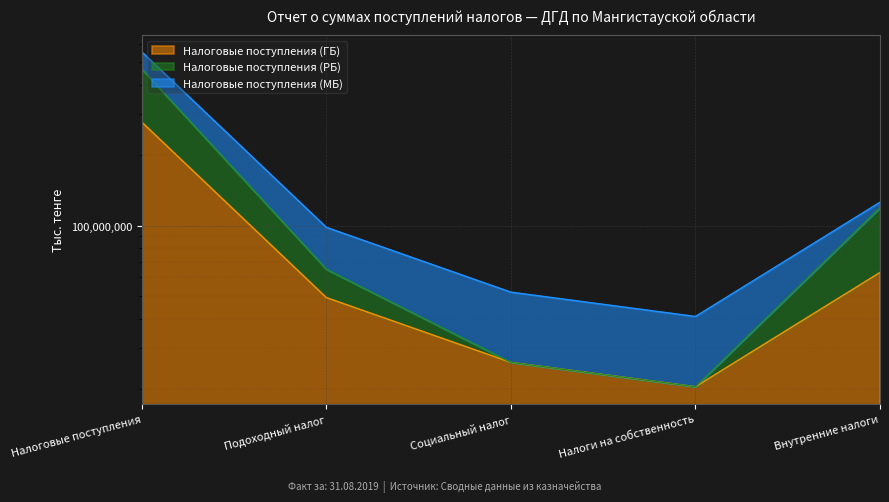

What is the sum of all Налоговые поступления (ГБ) values?

436021471